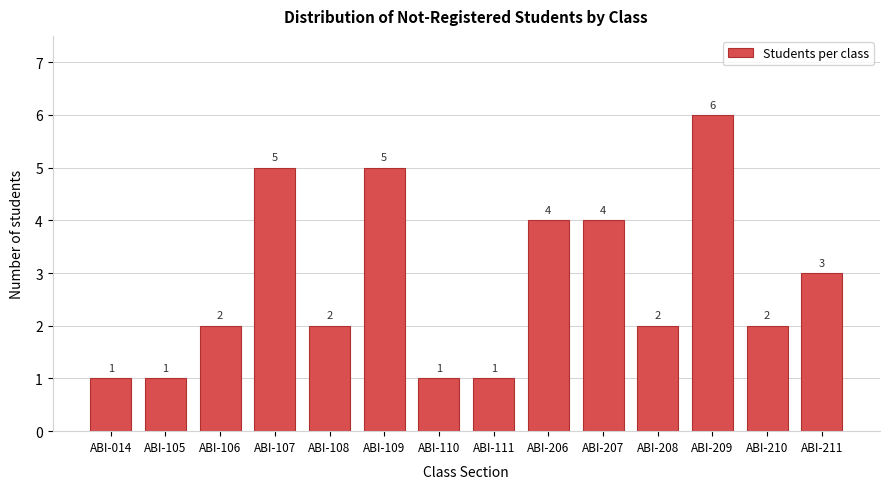

Reading right to left, extract all data points from this chart.

3	2	6	2	4	4	1	1	5	2	5	2	1	1